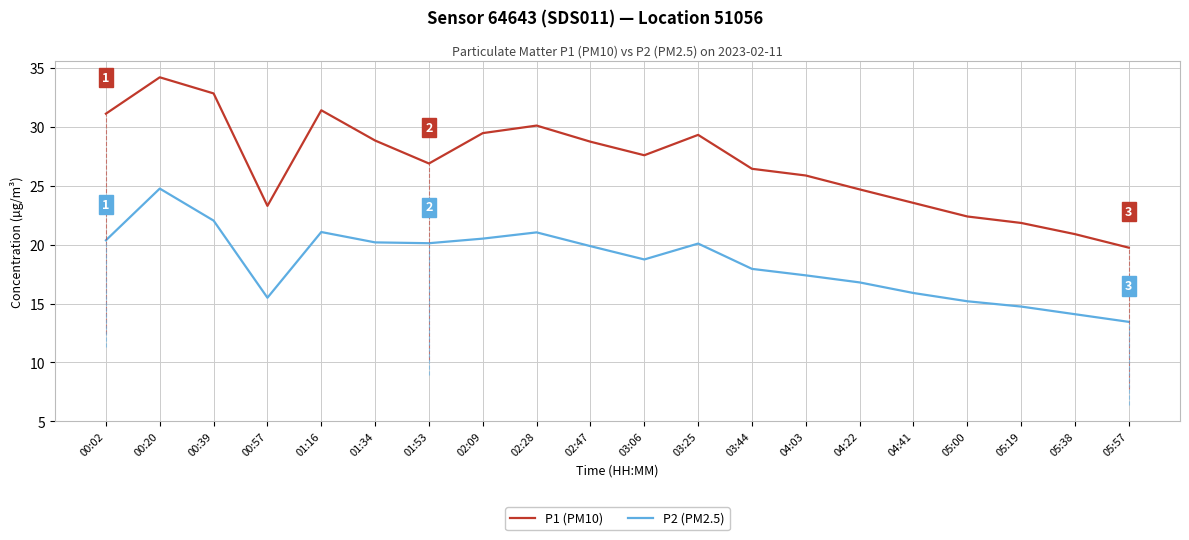

Count the number of data series in this chart.

2